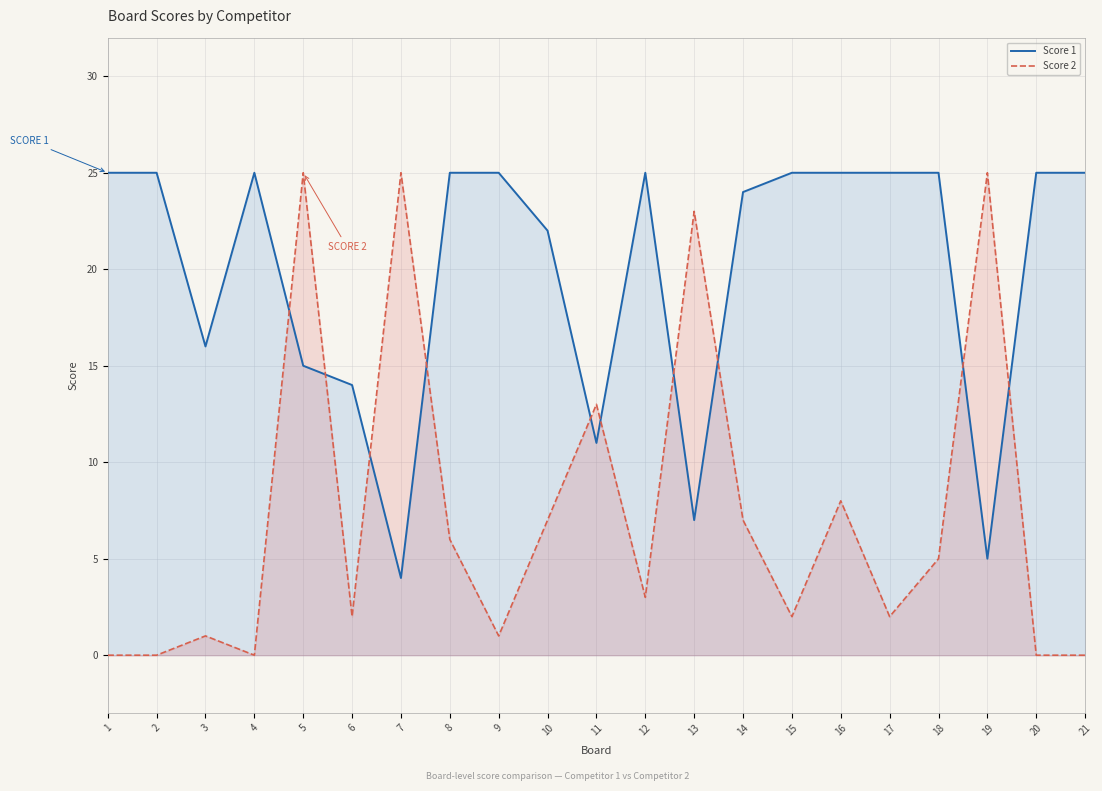

What is the difference between the maximum and second lowest values in the Score 1 series?

20